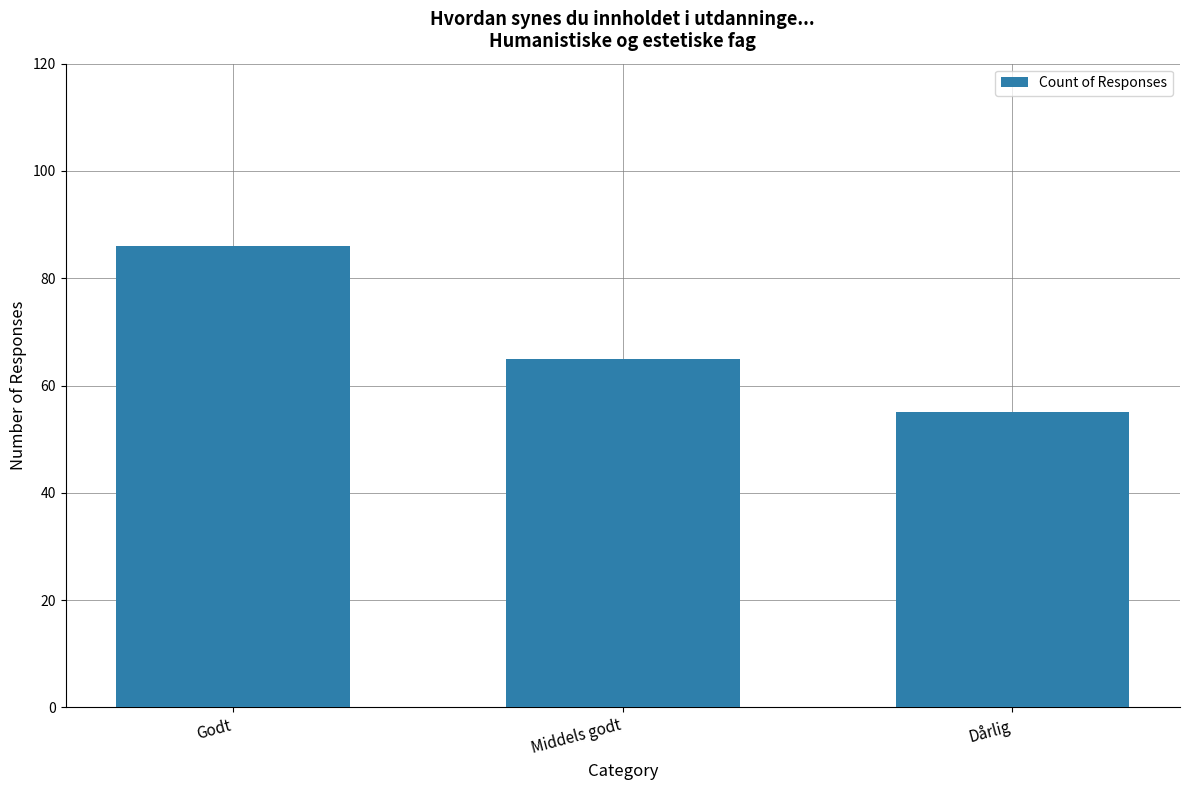

Read the value at Middels godt.

65